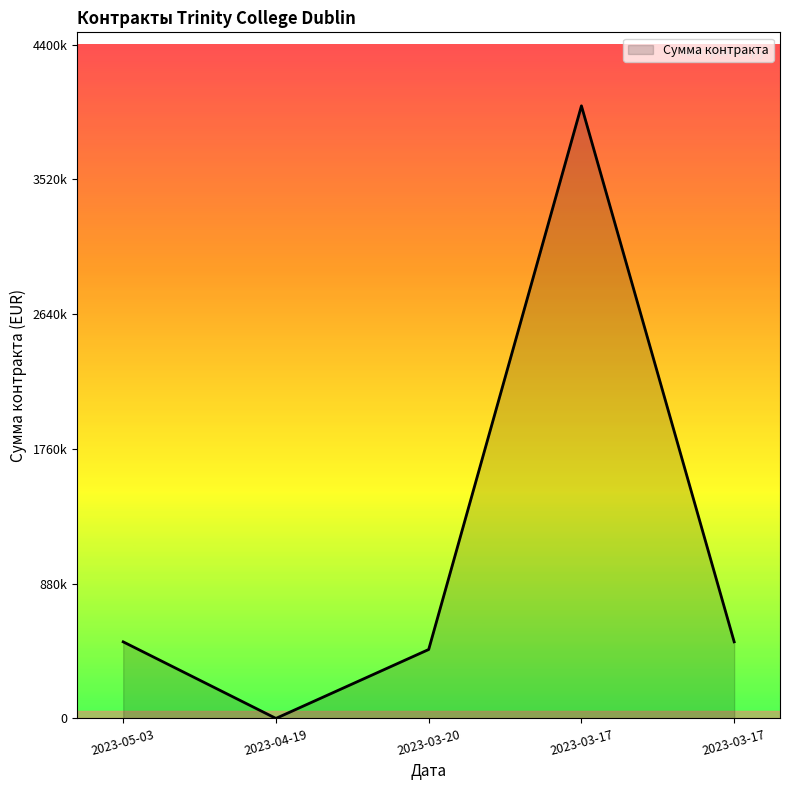

Reading left to right, what are all the values shown in this chart?

500000	0	450000	4000000	500000